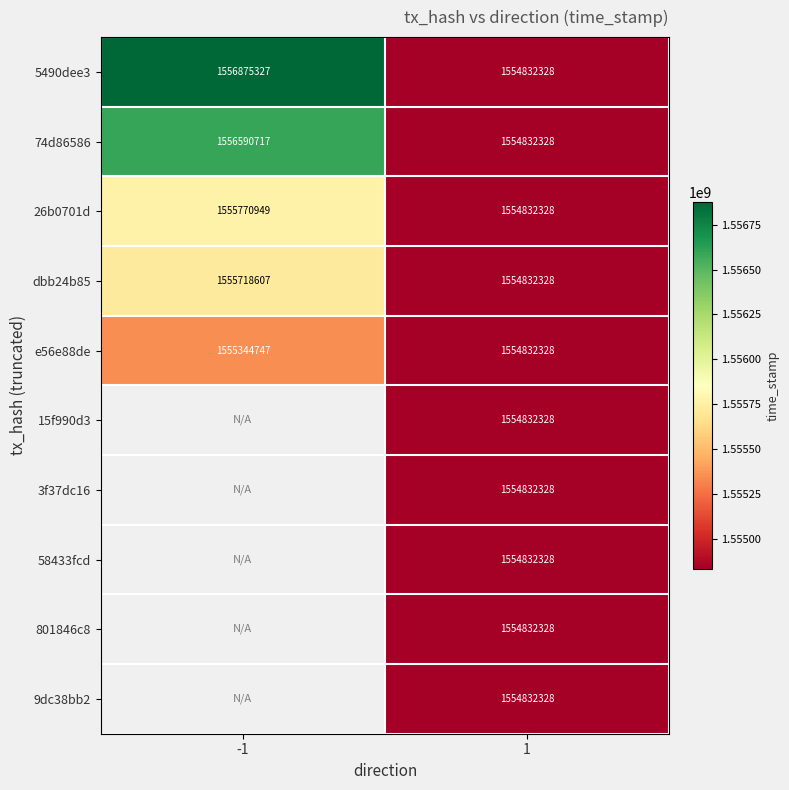

Rank the categories by e56e88de value from highest to lowest.

-1, 1